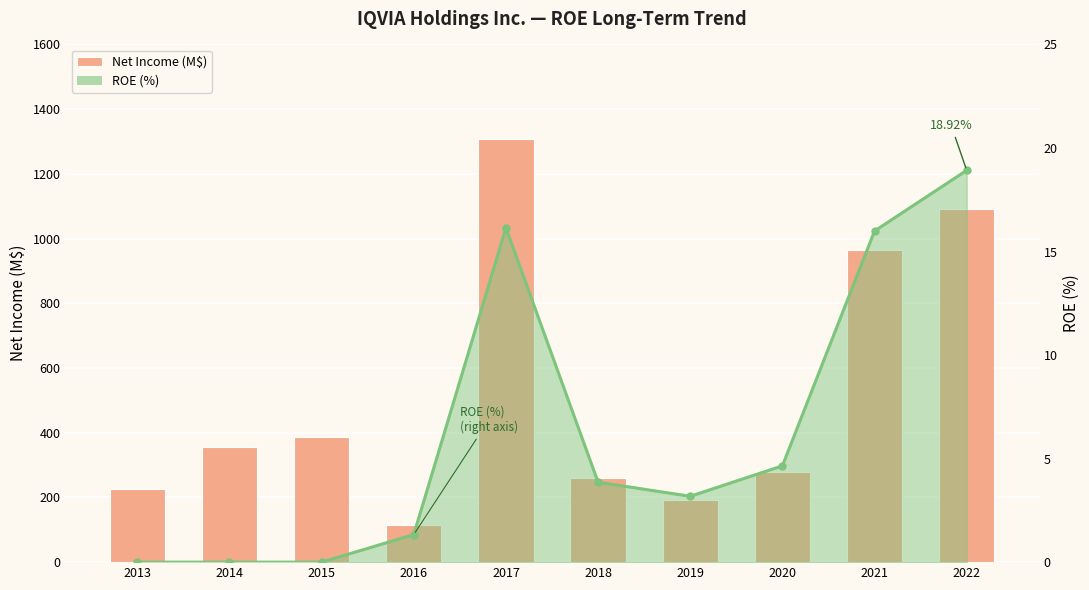

What is the maximum value for Net Income (M$)?

1309.0